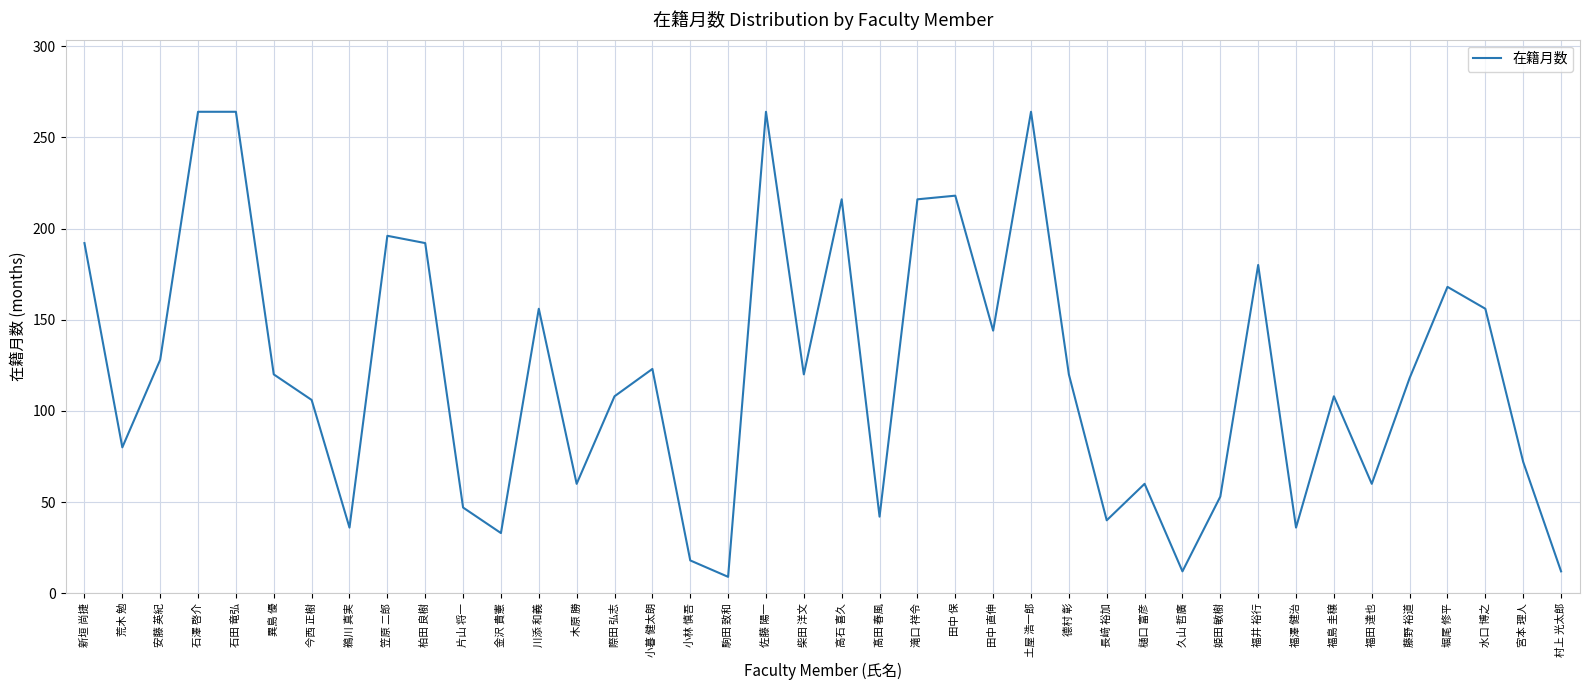

Where does the data first go above 120?

新垣 尚捷